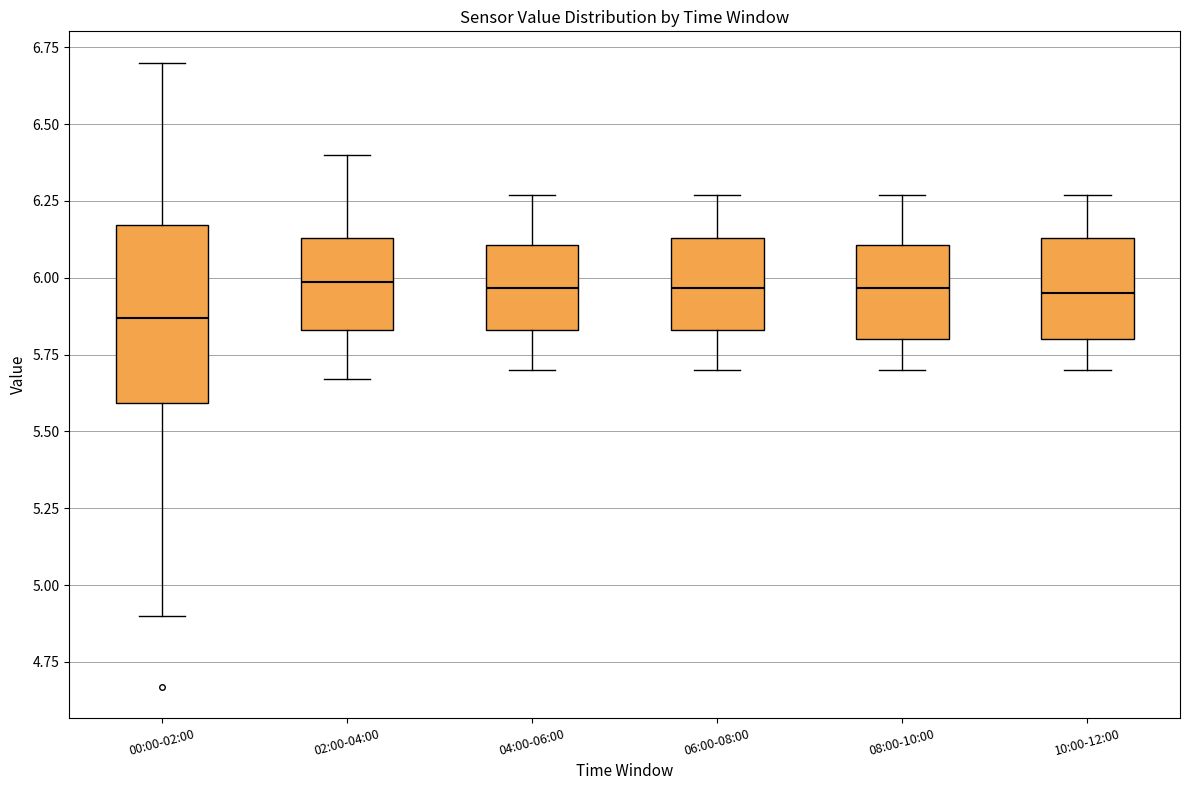

Reading left to right, transcribe this box plot: for each box, give where its median line is, the range the box spans, and where its two whiskers end, as read against the y-axis. The values are not printed on the chart, so give them approximately, as read against the axis.

00:00-02:00: median 5.85, box 5.60 to 6.15, whiskers 4.90 to 6.70
02:00-04:00: median 6.00, box 5.85 to 6.15, whiskers 5.65 to 6.40
04:00-06:00: median 5.95, box 5.85 to 6.10, whiskers 5.70 to 6.25
06:00-08:00: median 5.95, box 5.85 to 6.15, whiskers 5.70 to 6.25
08:00-10:00: median 5.95, box 5.80 to 6.10, whiskers 5.70 to 6.25
10:00-12:00: median 5.95, box 5.80 to 6.15, whiskers 5.70 to 6.25